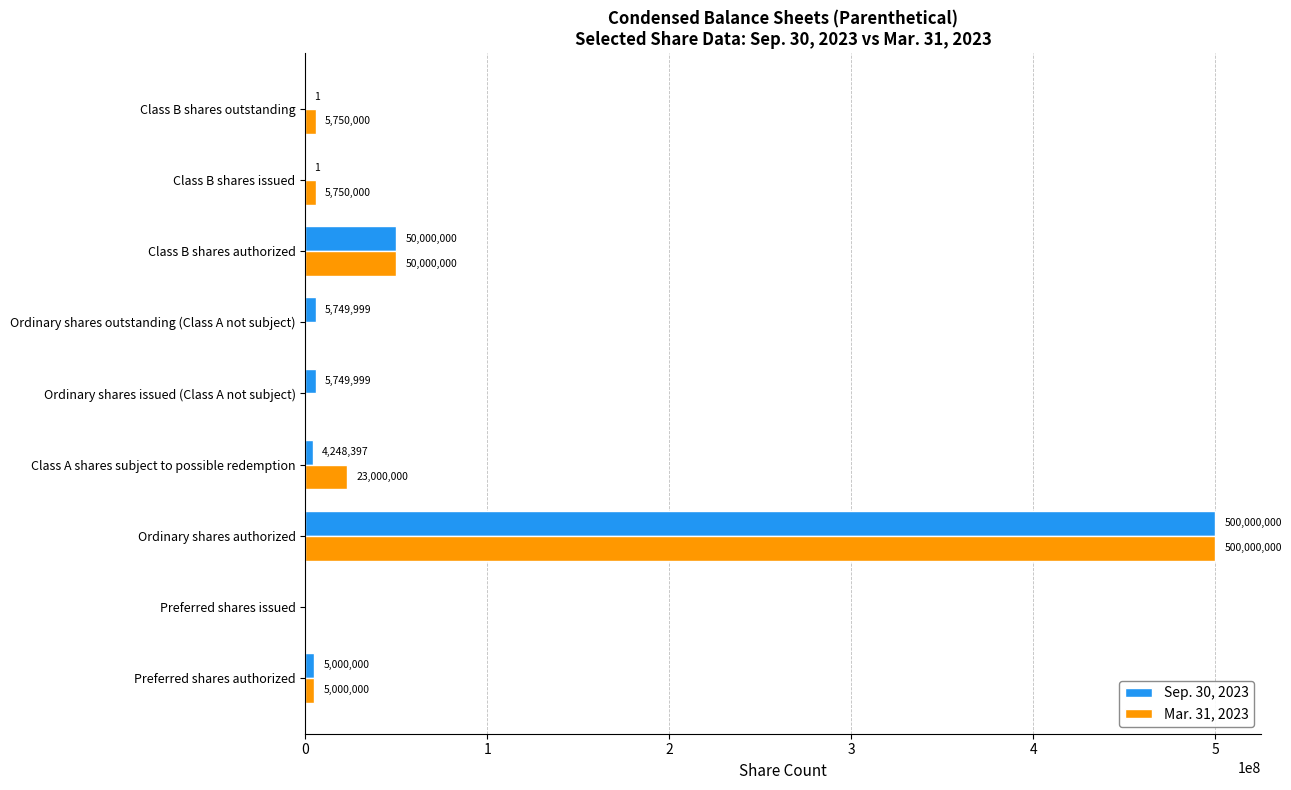

What are all the series names shown in the legend?

Sep. 30, 2023, Mar. 31, 2023